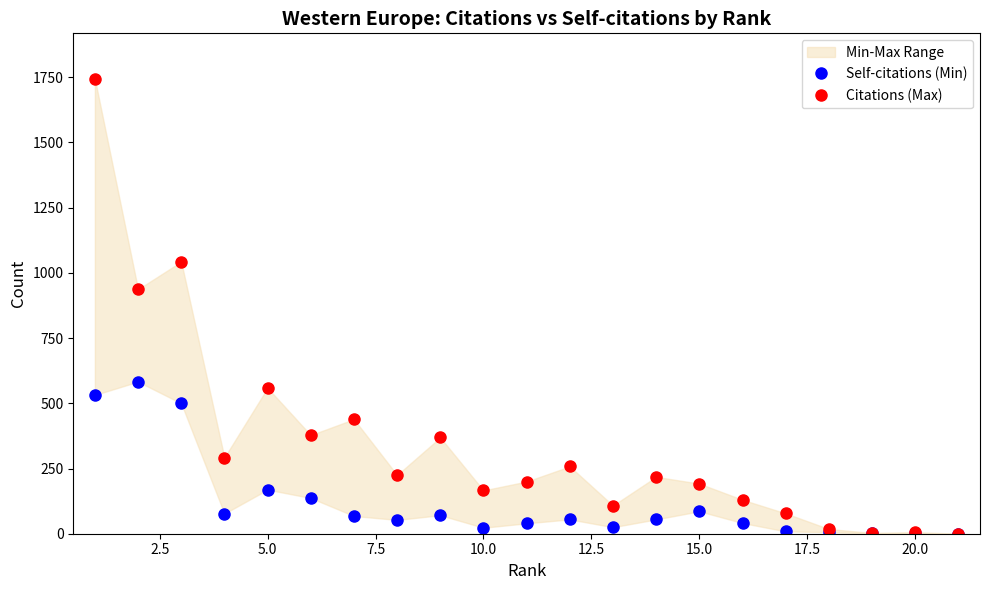

At how many categories does at least one series exceed 508?

4